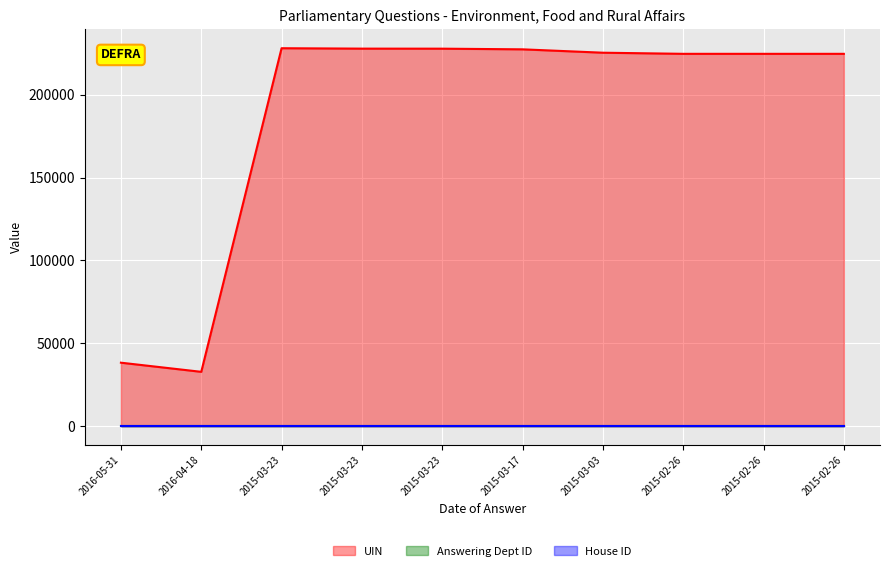

What are all the series names shown in the legend?

UIN, Answering Dept ID, House ID